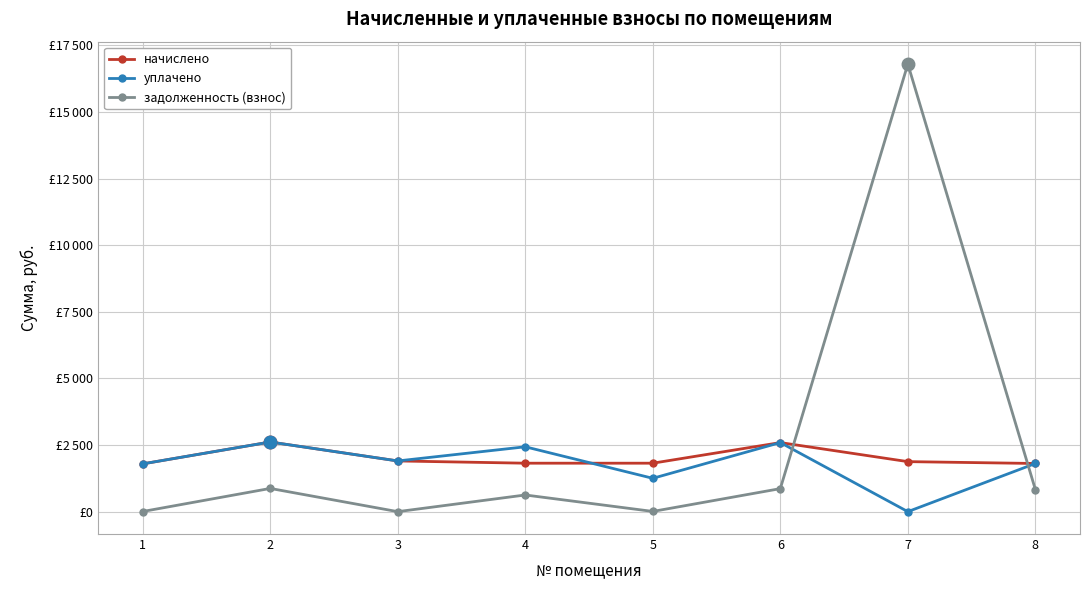

What are all the series names shown in the legend?

начислено, уплачено, задолженность (взнос)